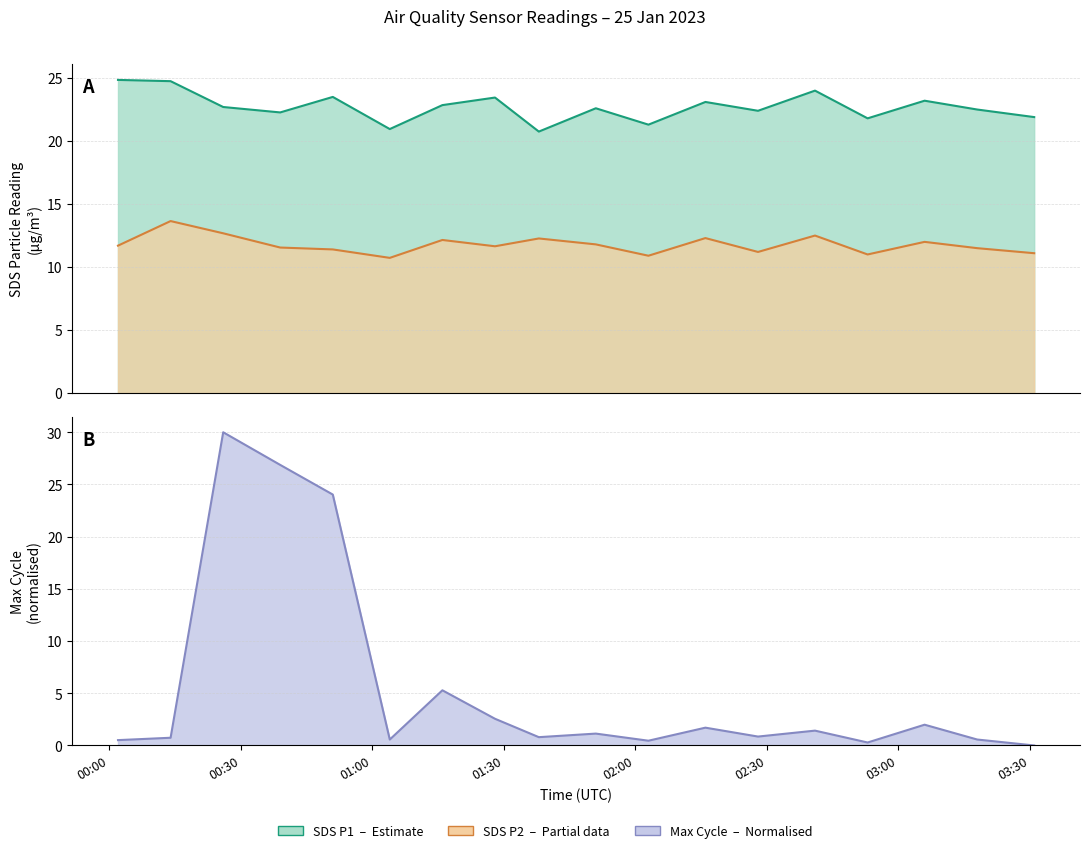

Rank the series by their maximum value, from highest to lowest.

Max_cycle, SDS_P1, SDS_P2